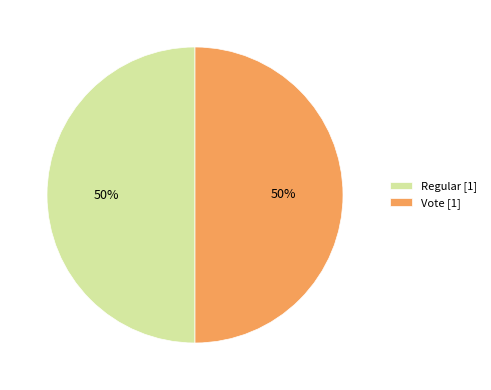

Combined, do Vote [1] and Regular [1] account for over 50%?

Yes